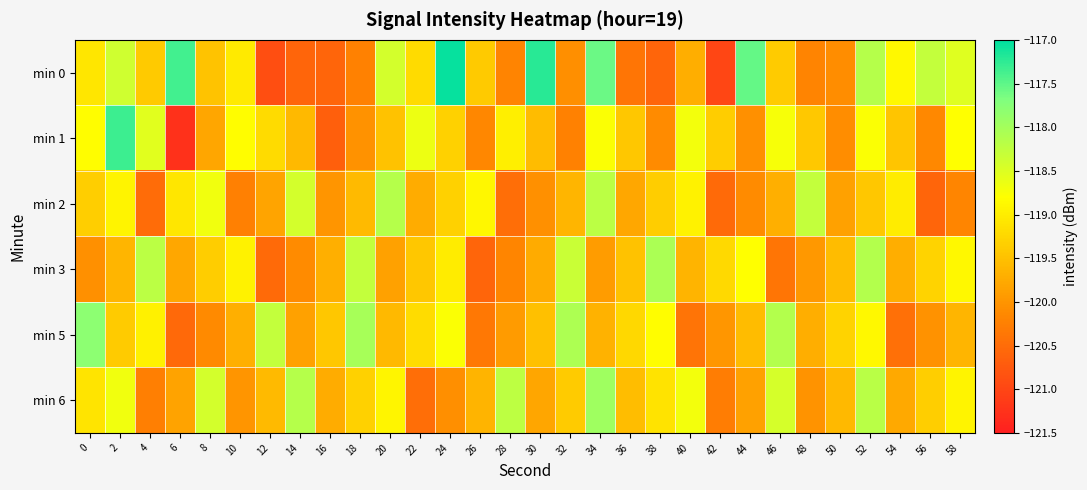

What is the total value across all series at 50?

-718.5